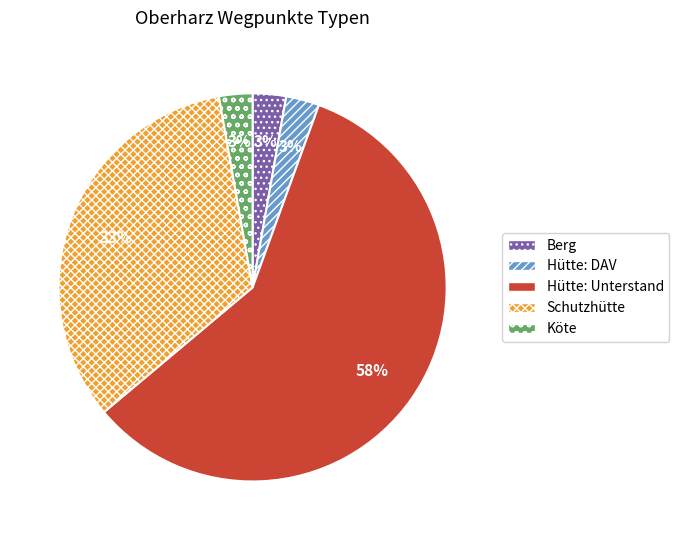

To the nearest percent, what portion does Hütte: Unterstand represent?

58%